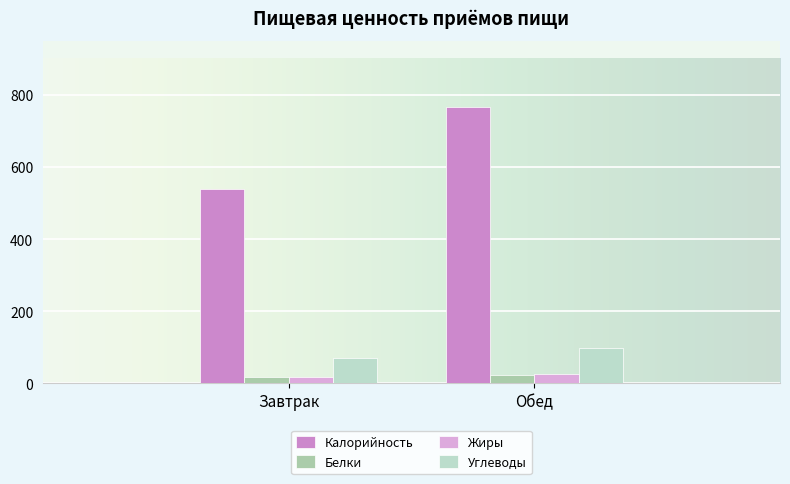

List the labels in order of Углеводы value, smallest first.

Завтрак, Обед